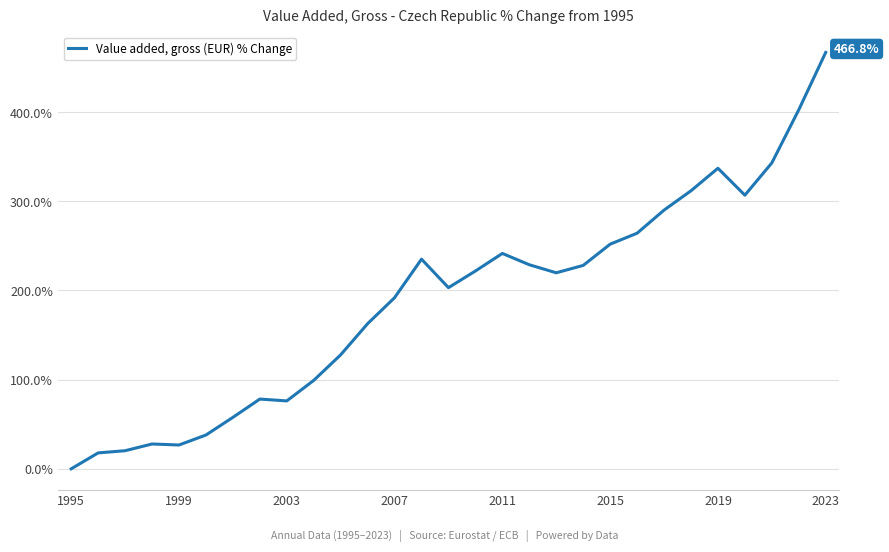

What is the difference between the maximum and minimum values?

466.8